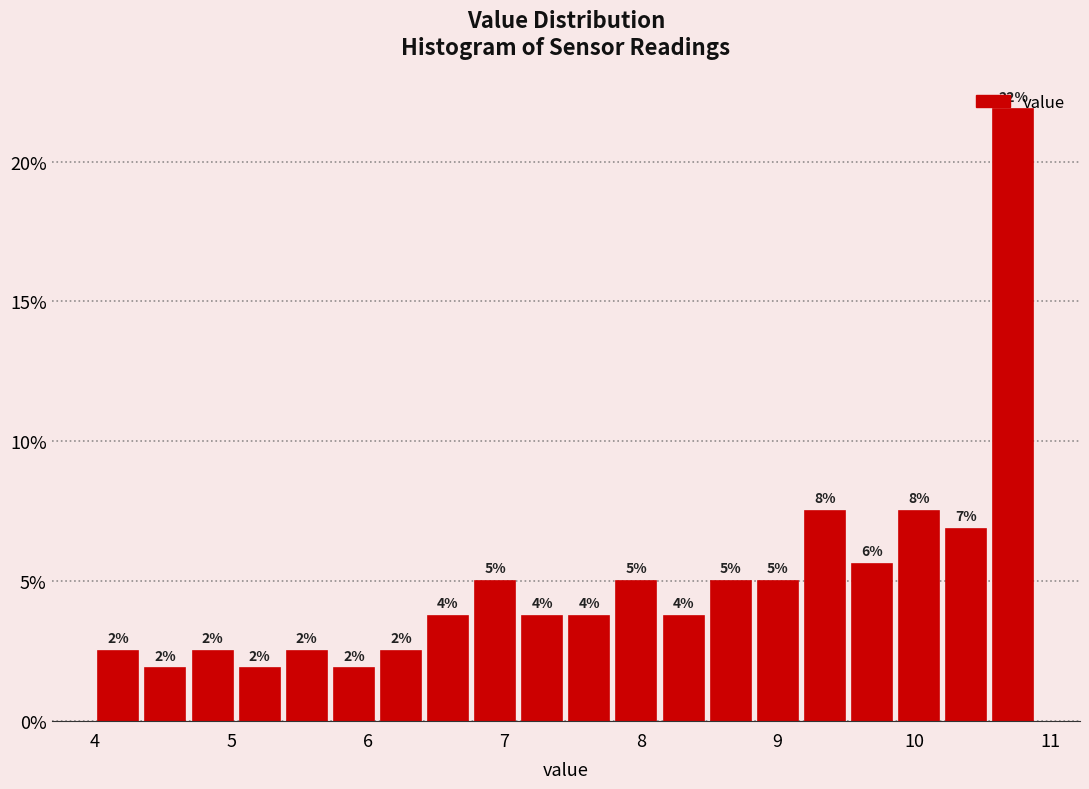

Around what value on the x-axis is the tallest bar? Give the approximate position of its centre, as read against the axis.

10.7